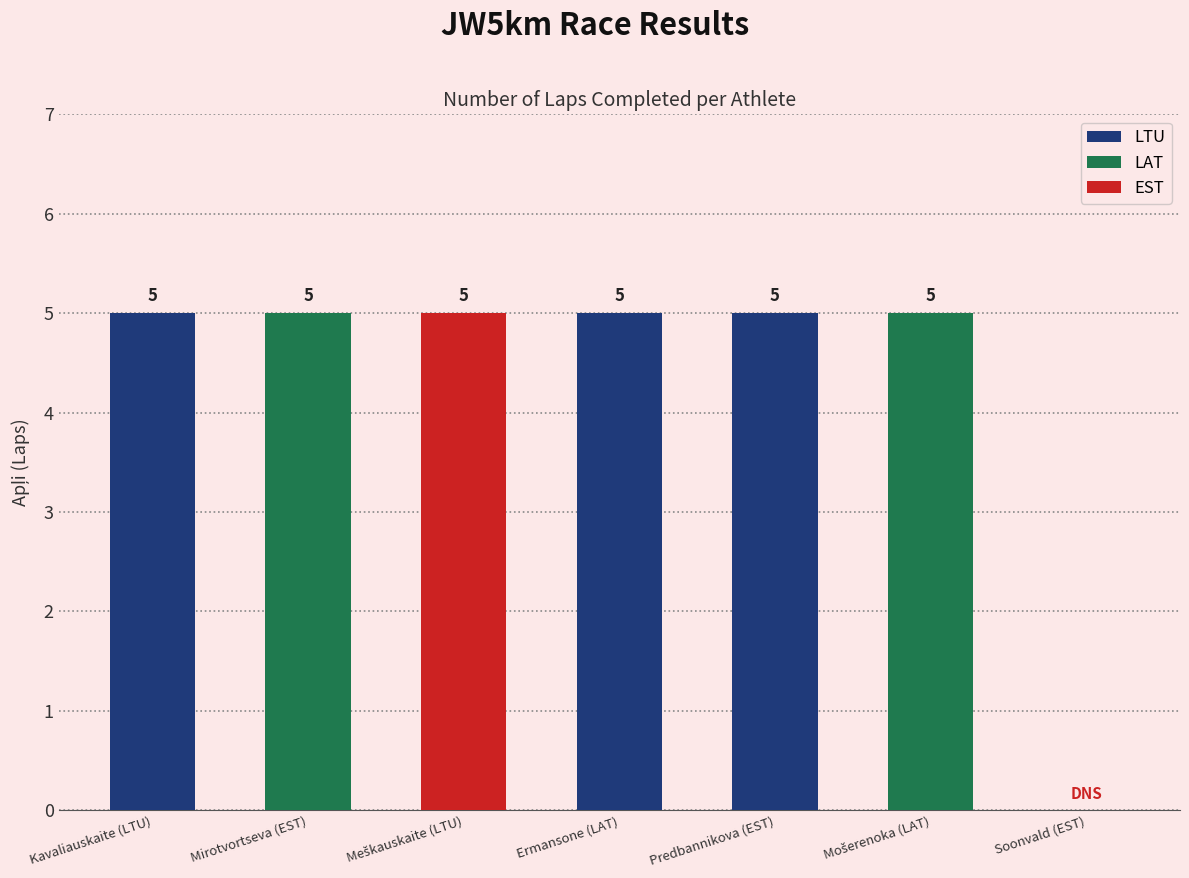

What is the sum of all values?

30